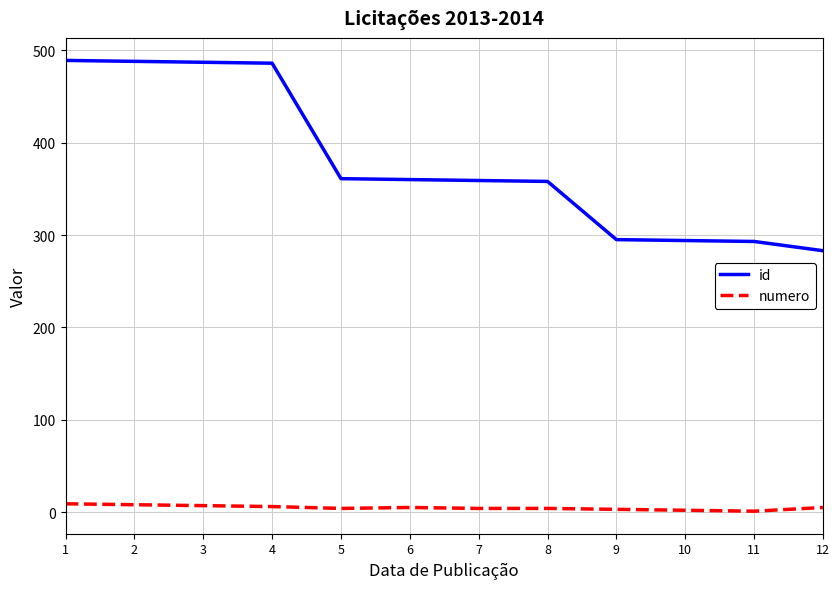

What is the greatest value displayed?

489